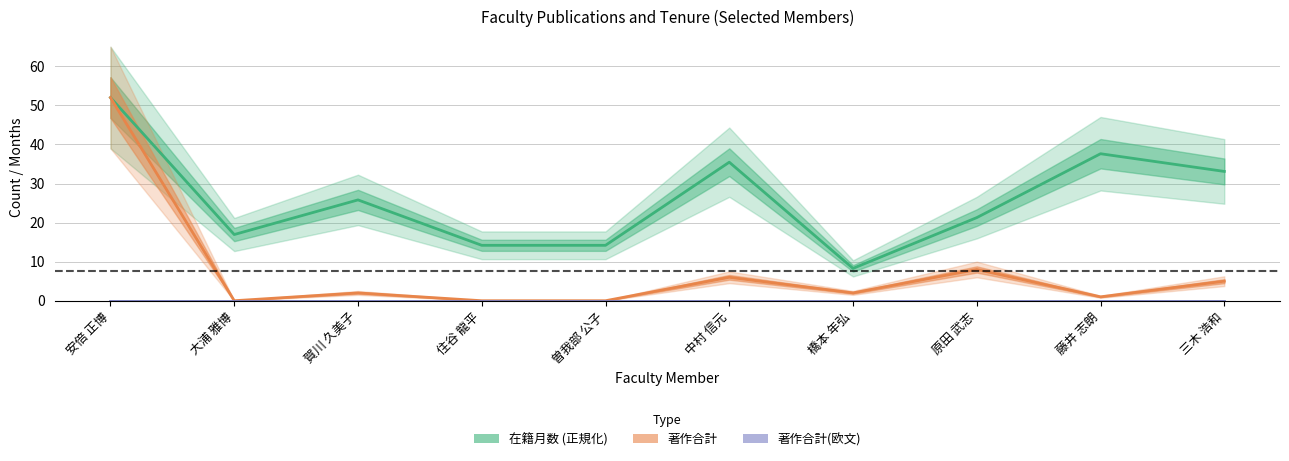

Which label corresponds to the largest value in the chart?

安倍 正博